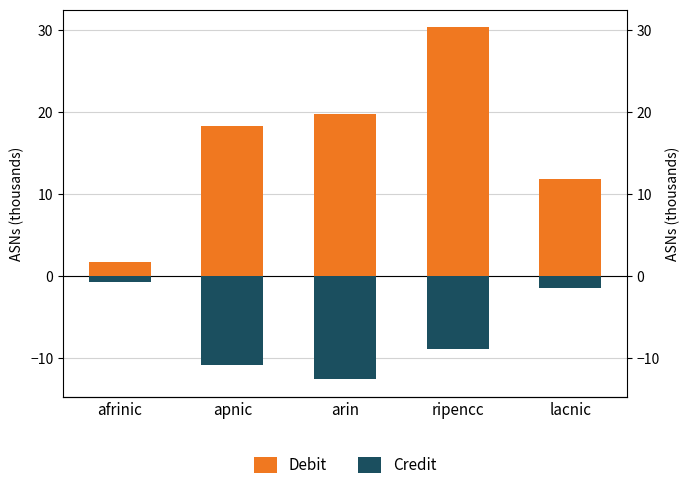

What is the total value across all series at apnic?

7.5